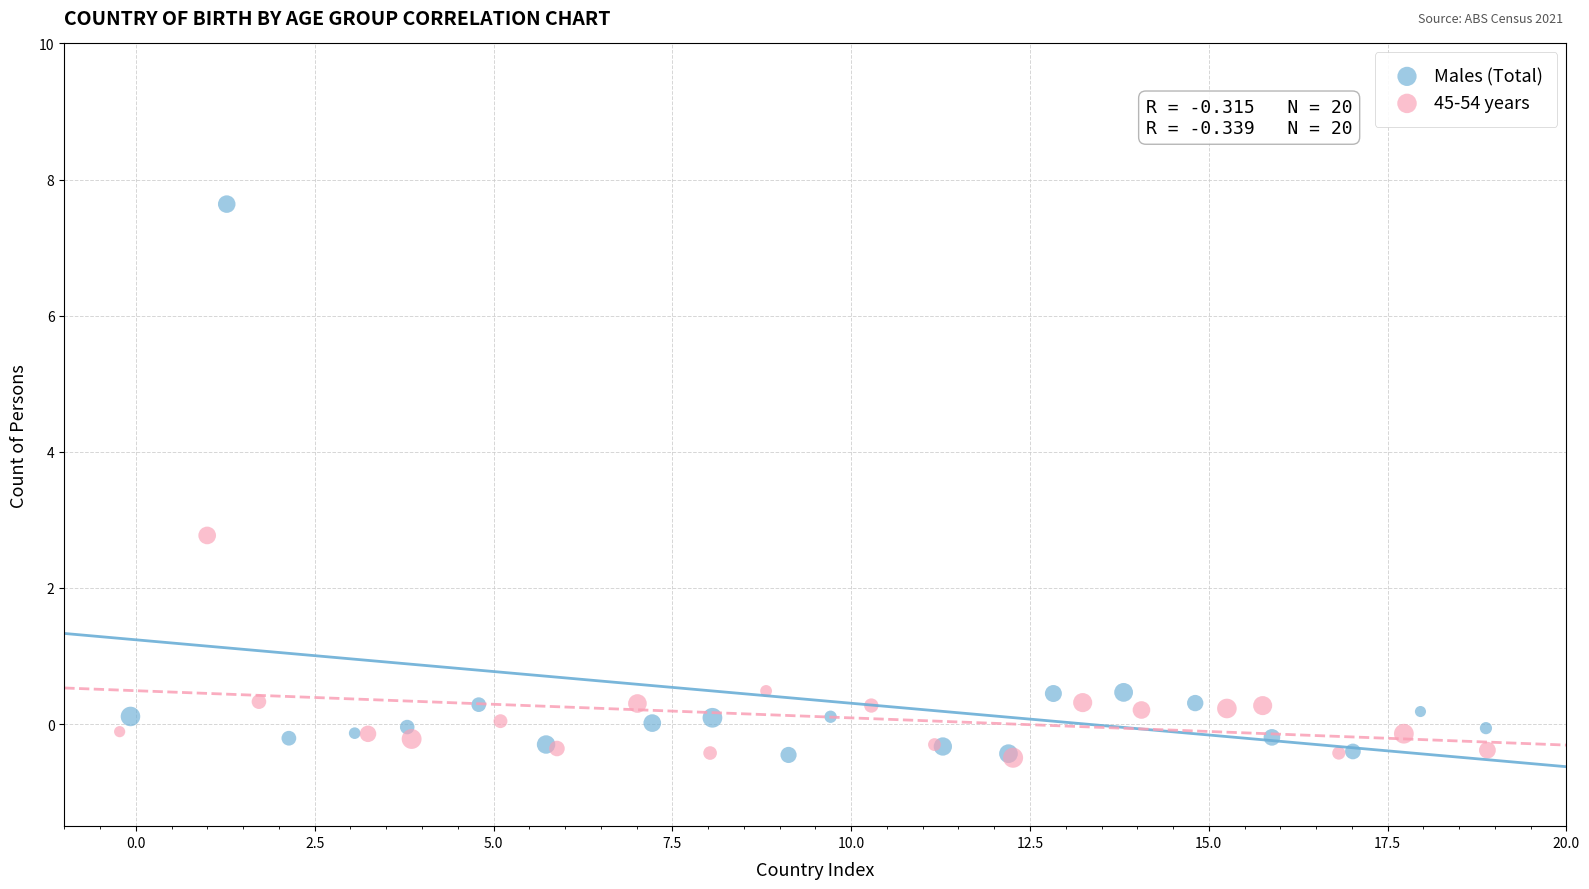

Which series contains the highest Y value?

Males (Total)